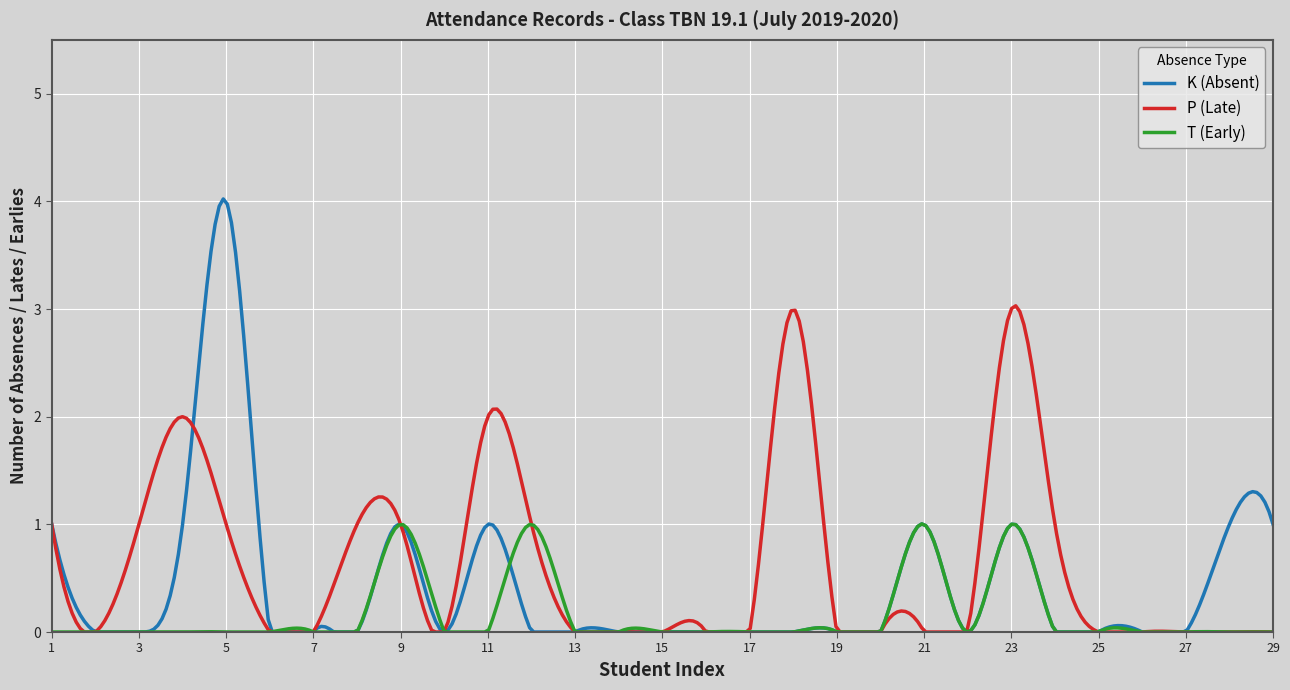

List the series in order of their peak value, lowest first.

T (Early), P (Late), K (Absent)